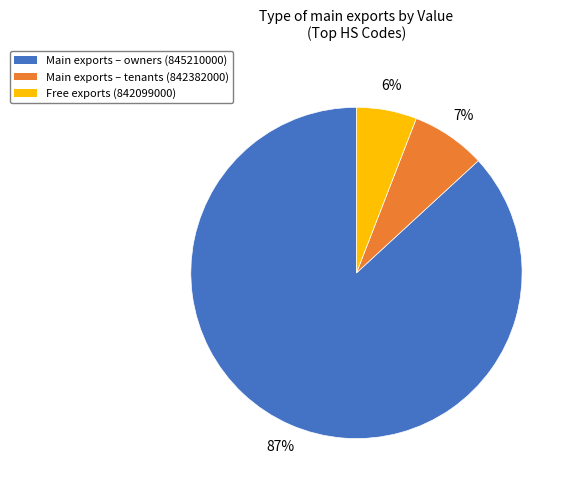

Between Free exports (842099000) and Main exports – tenants (842382000), which is larger?

Main exports – tenants (842382000)